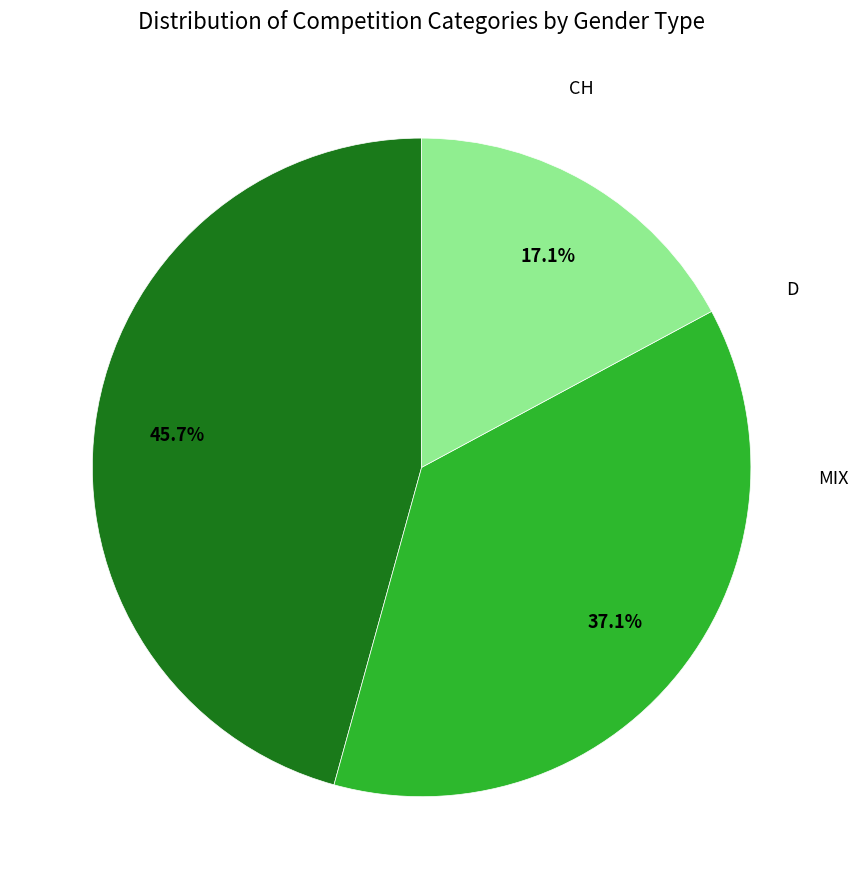

Is it true that D is 37% of the pie?

True